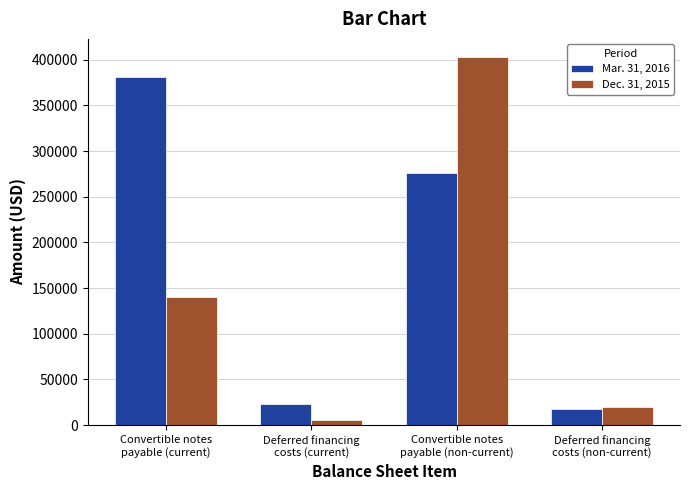

At which label is Mar. 31, 2016 closest to 199472?

Convertible notes
payable (non-current)